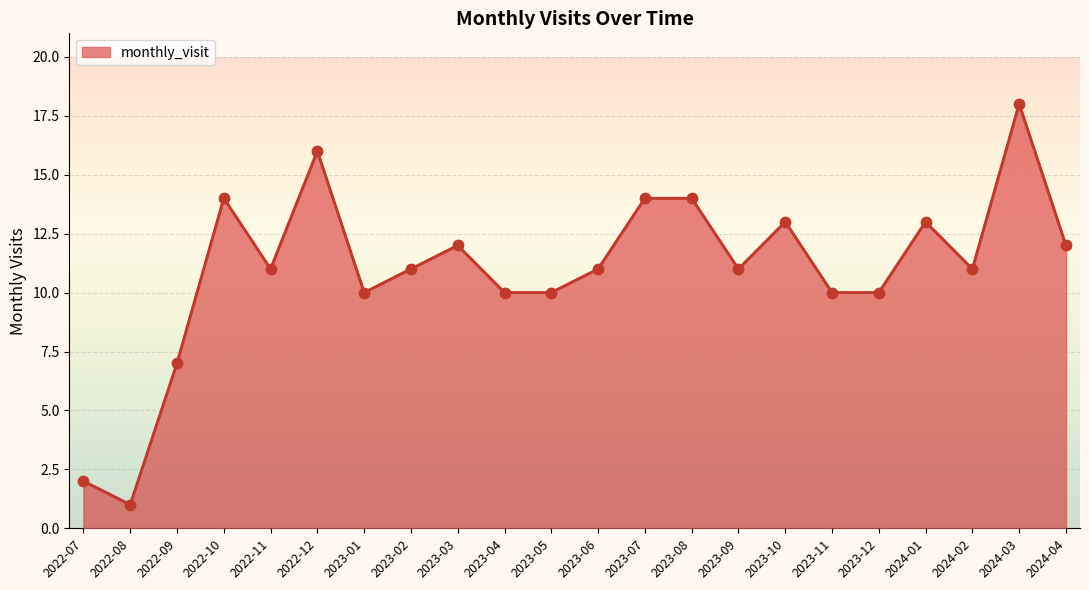

What is the change in value from 2022-12 to 2024-02?

-5